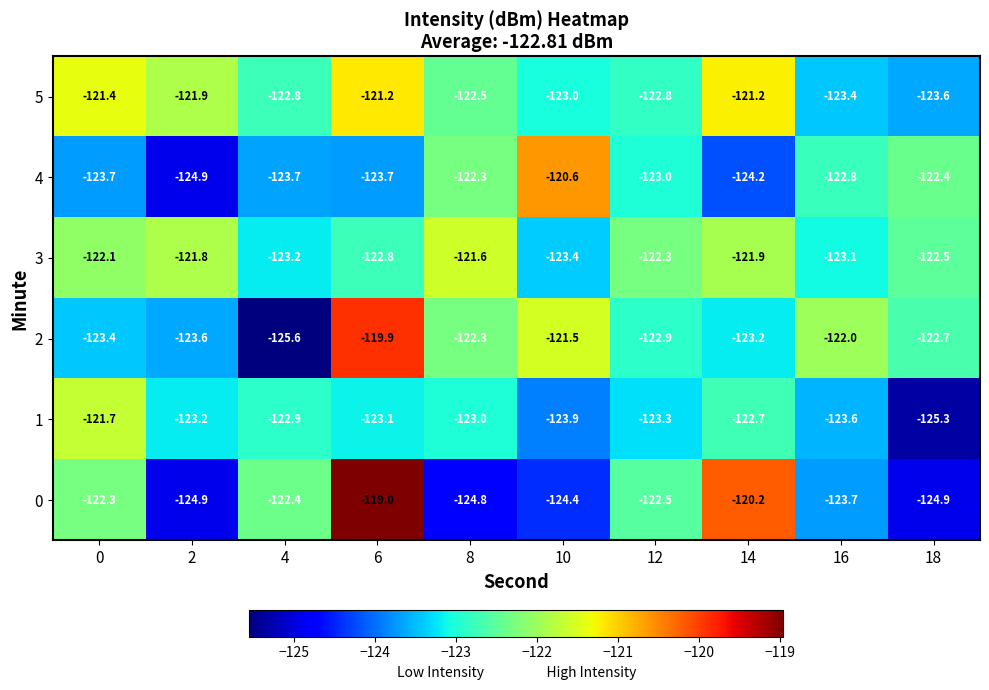

True or false: 2 has a value of -78.3 at 0.

False